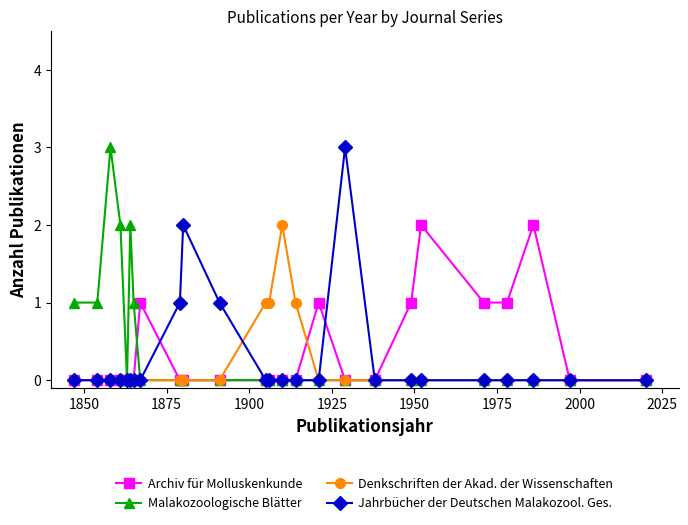

True or false: Denkschriften der Akad. der Wissenschaften has more than 0 interior local peaks.

True